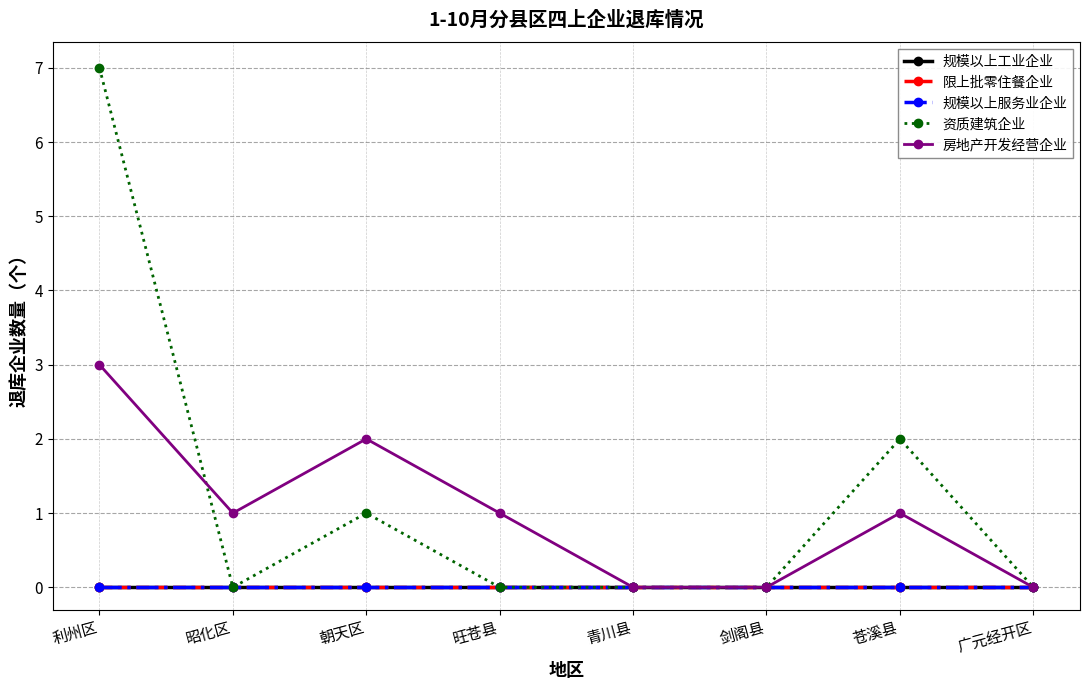

Does the chart have visible grid lines?

Yes